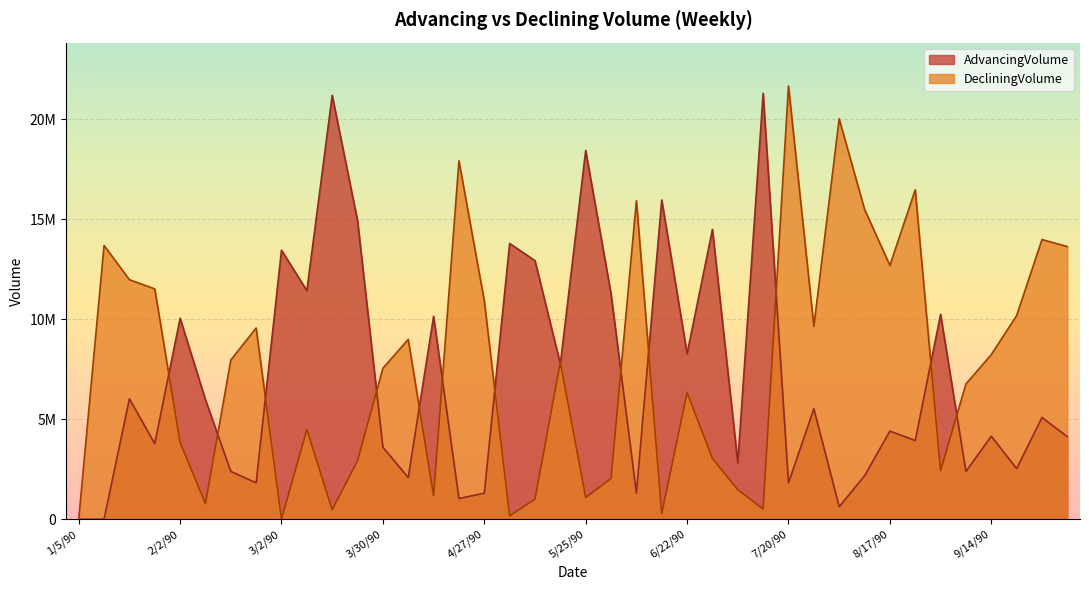

Is the value of DecliningVolume at 3/9/90 greater than the value of AdvancingVolume at 2/23/90?

Yes